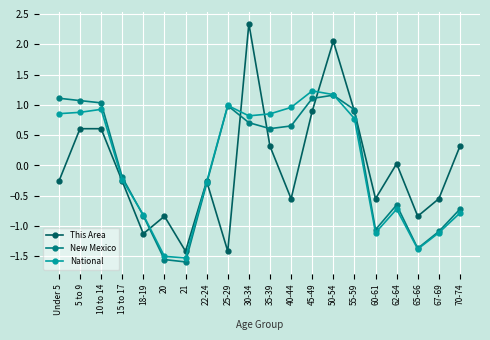

True or false: New Mexico has a value of -0.3 at 22-24.

True